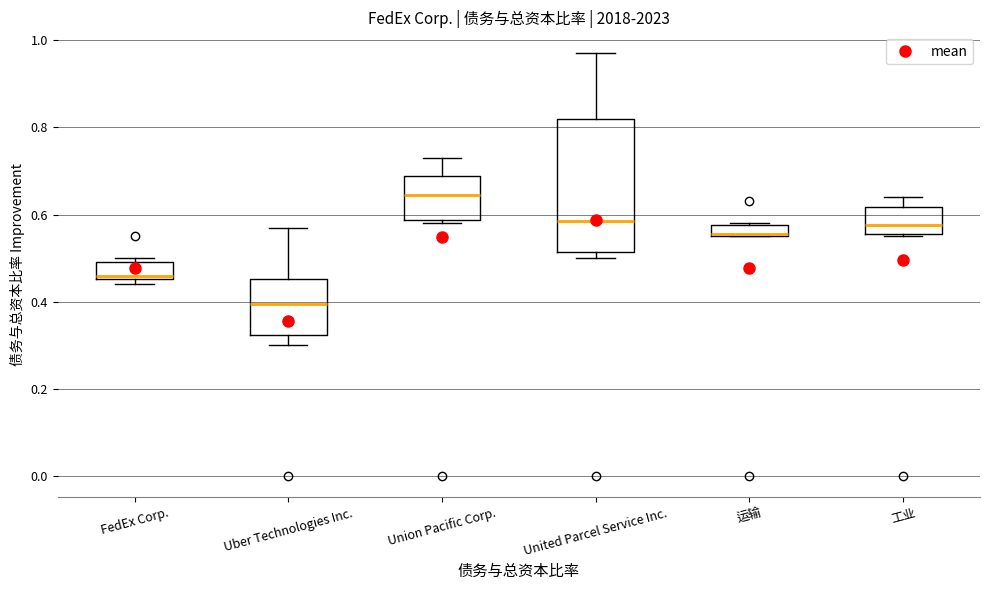

Which box is the tallest, from its lower edge to its upper edge?

United Parcel Service Inc.